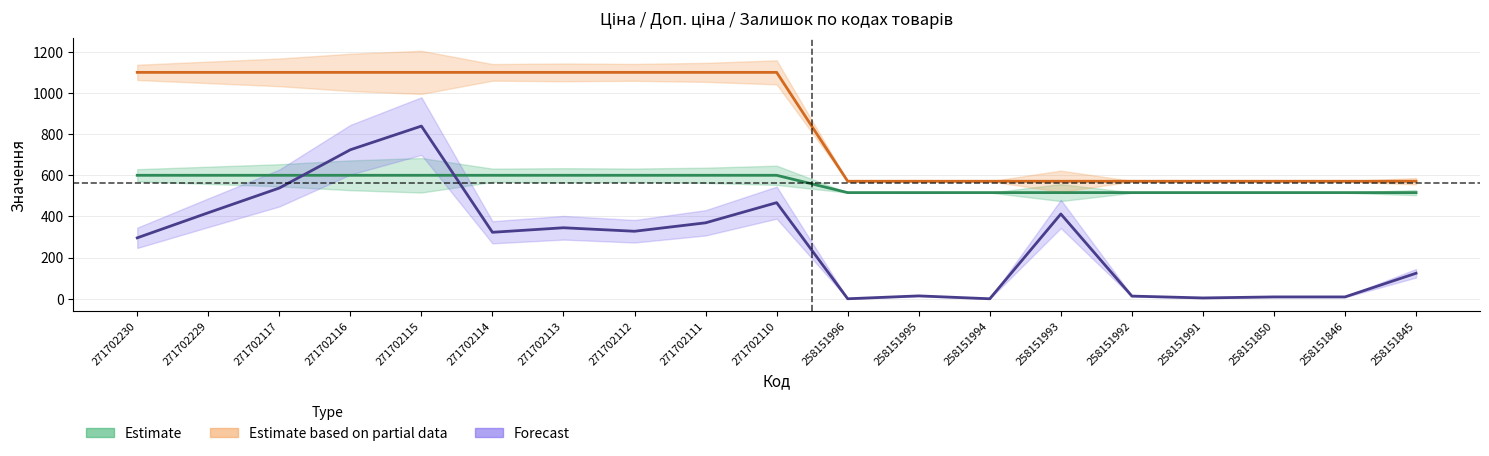

Does the chart have visible grid lines?

Yes